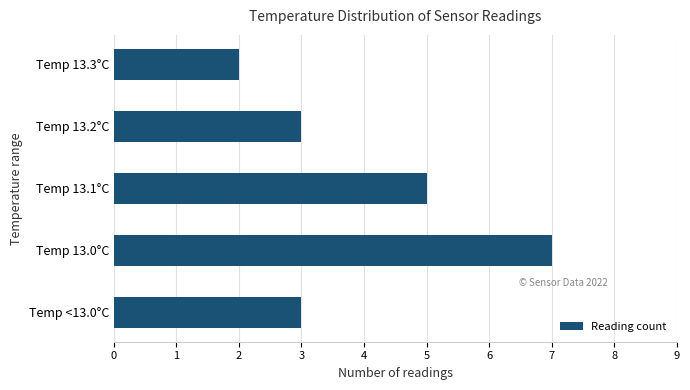

Are the bars grouped side by side (vs. stacked)?

No